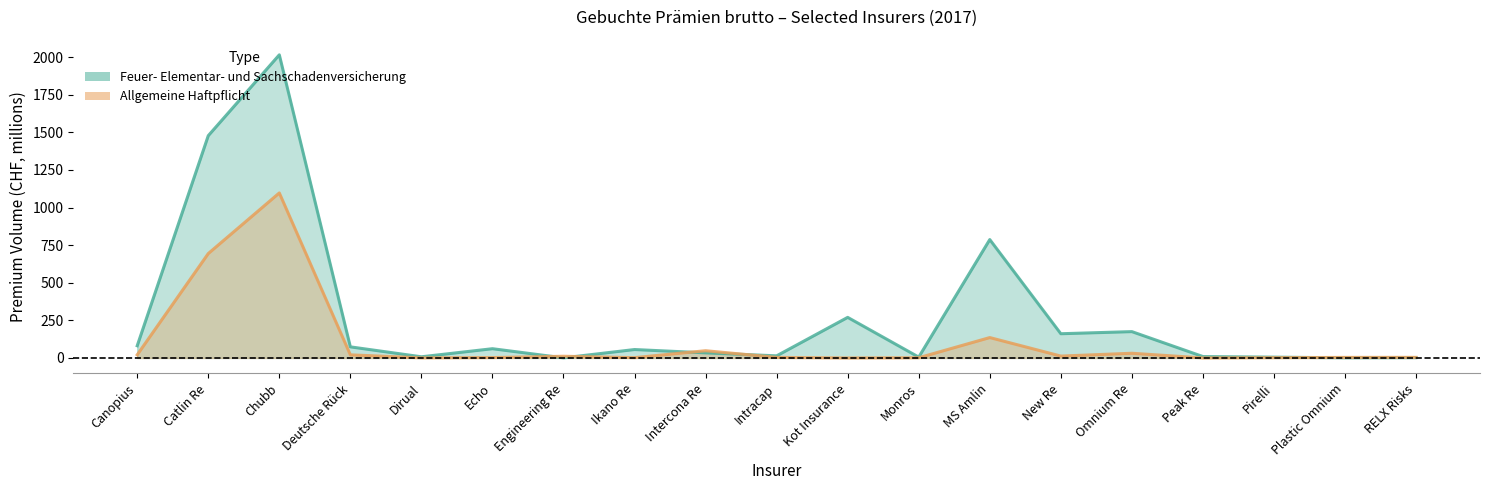

Which series ends up on top after the final intersection of Feuer- Elementar- und Sachschadenversicherung and Allgemeine Haftpflicht?

Allgemeine Haftpflicht